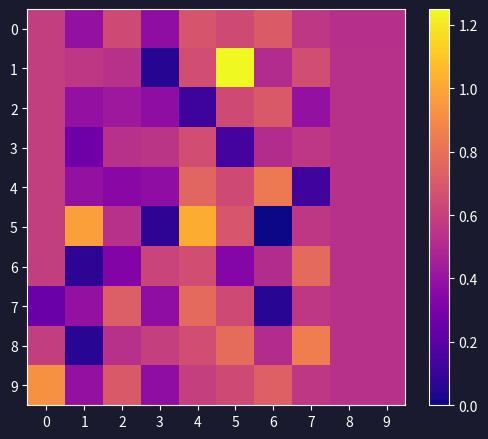

Which series has the widest spread of values?

1